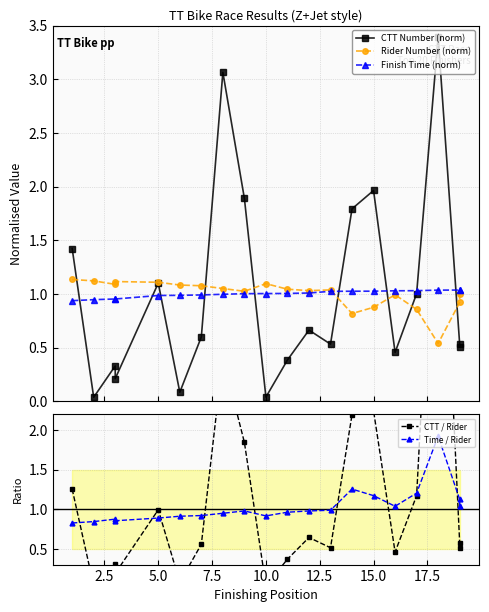

Count the number of data series in this chart.

5